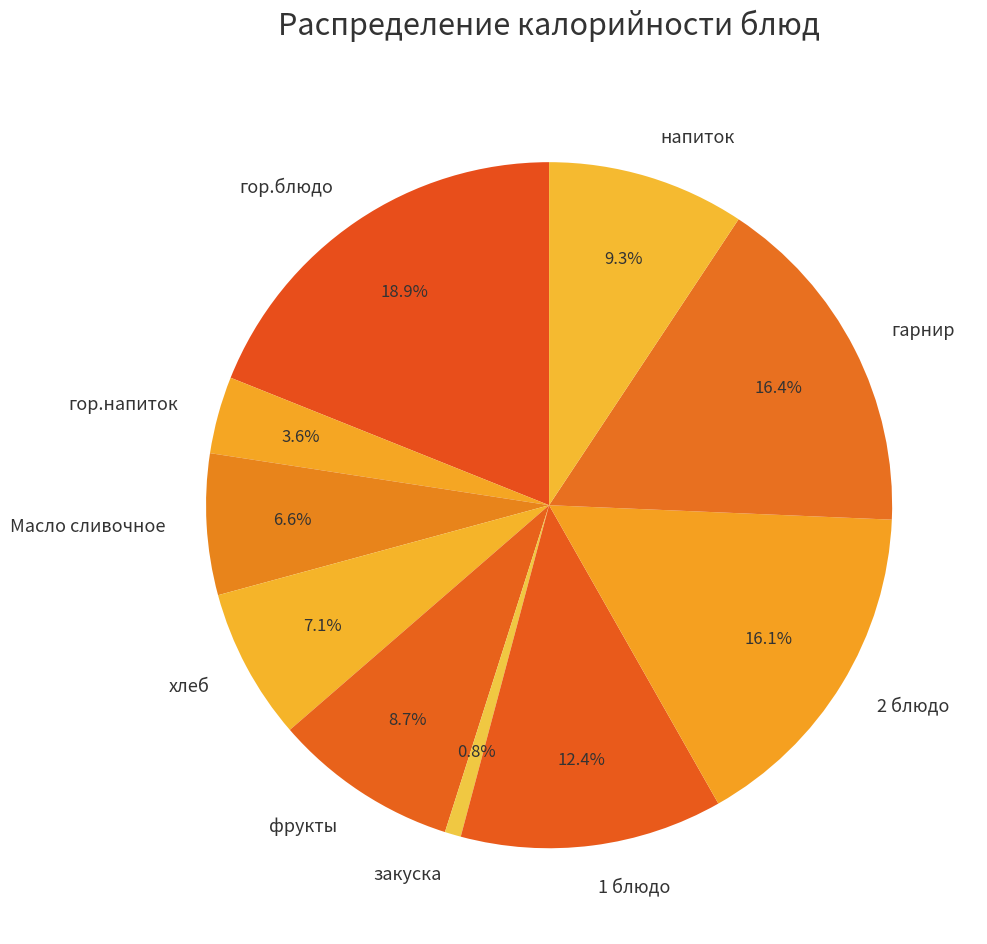

How much of the chart is everything except гарнир?

83.6%